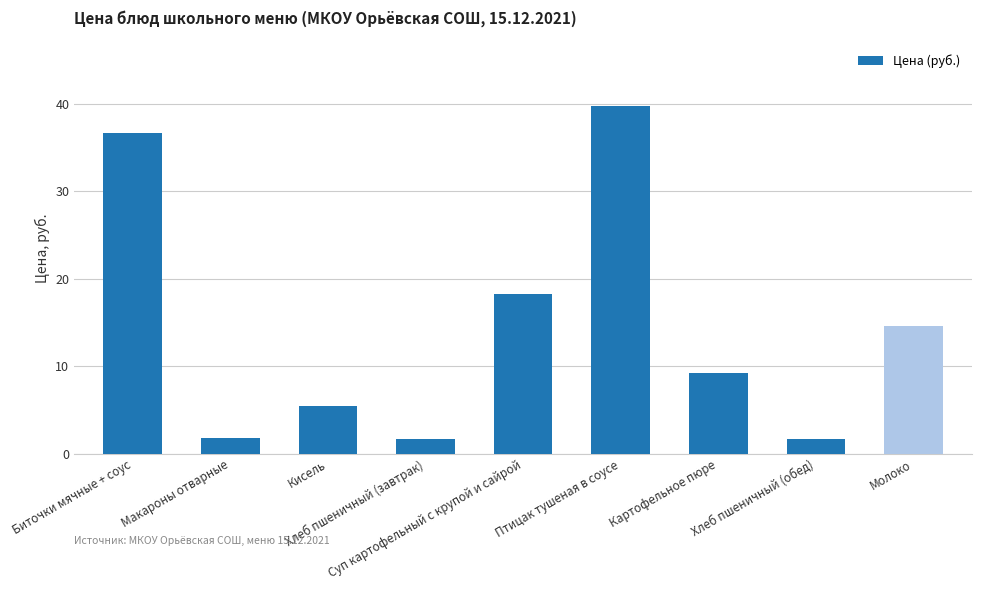

Does the chart contain any negative values?

No